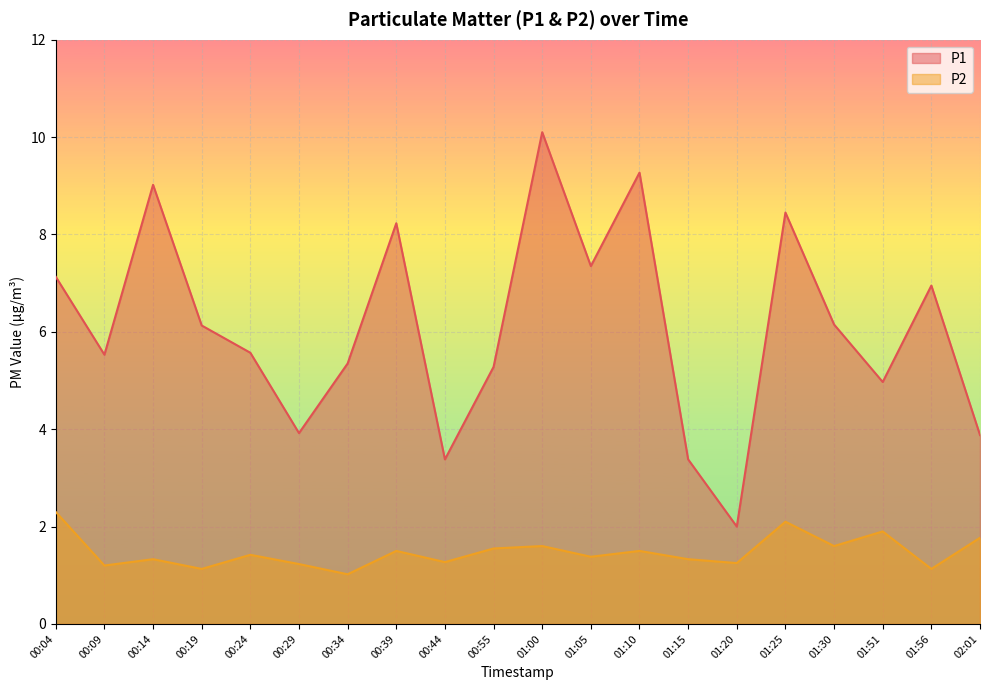

How many lines are shown in the chart?

2